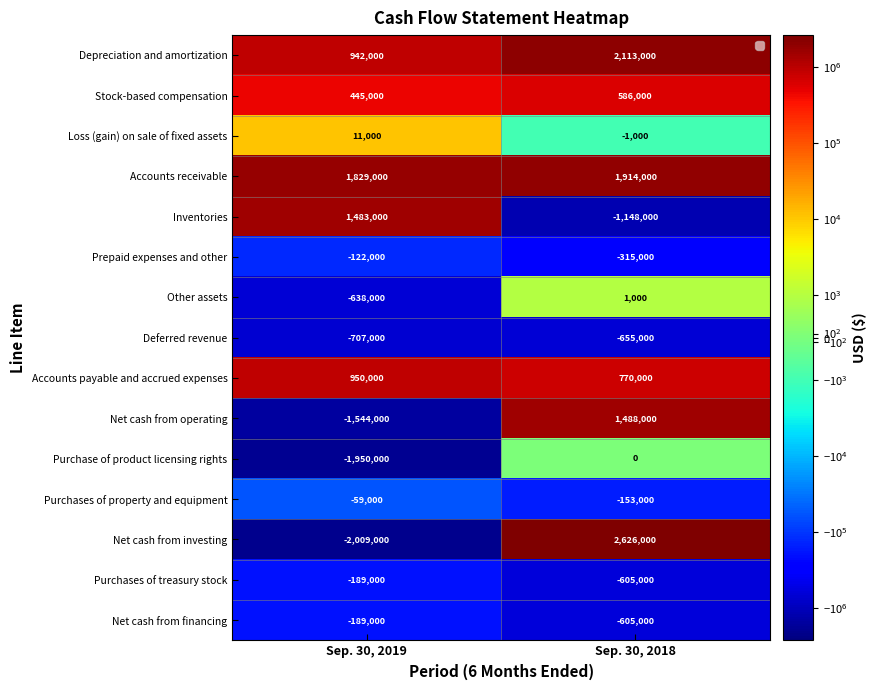

What is the minimum value for Depreciation and amortization?

942000